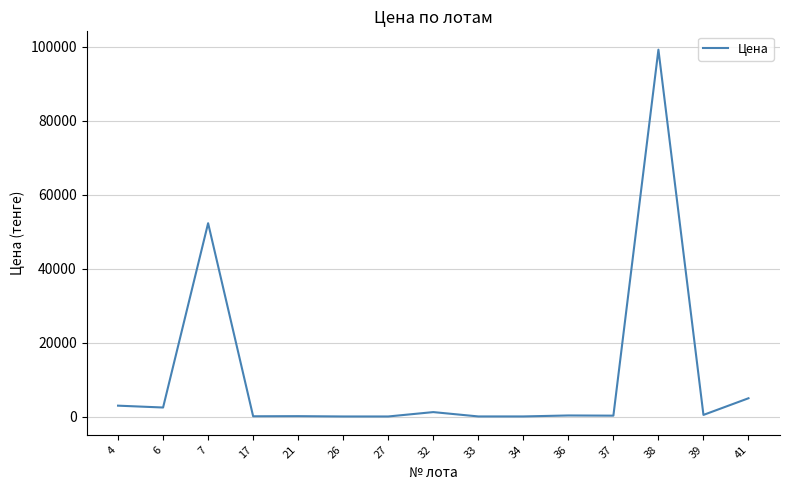

Is this an area chart (filled region under the line)?

No